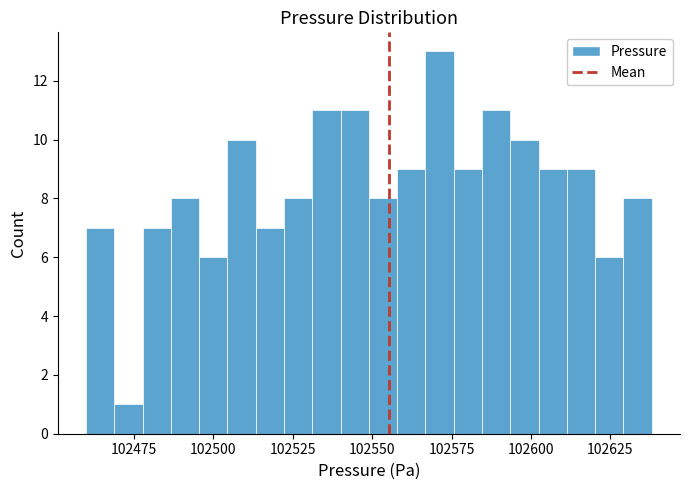

Read against the x-axis, roughly where is the centre of the tallest bar?

102570